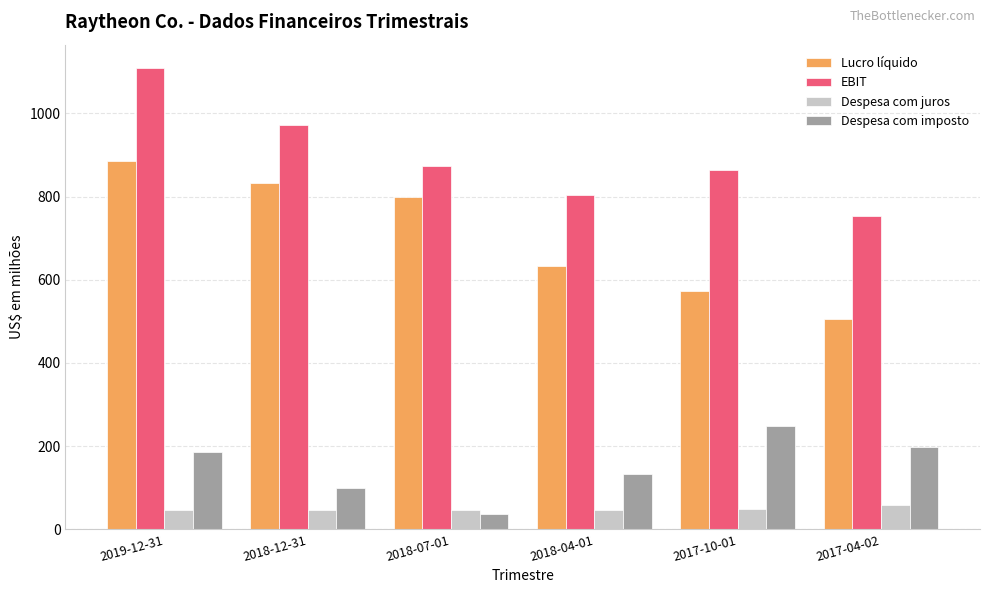

At which label is EBIT closest to 931?

2018-12-31